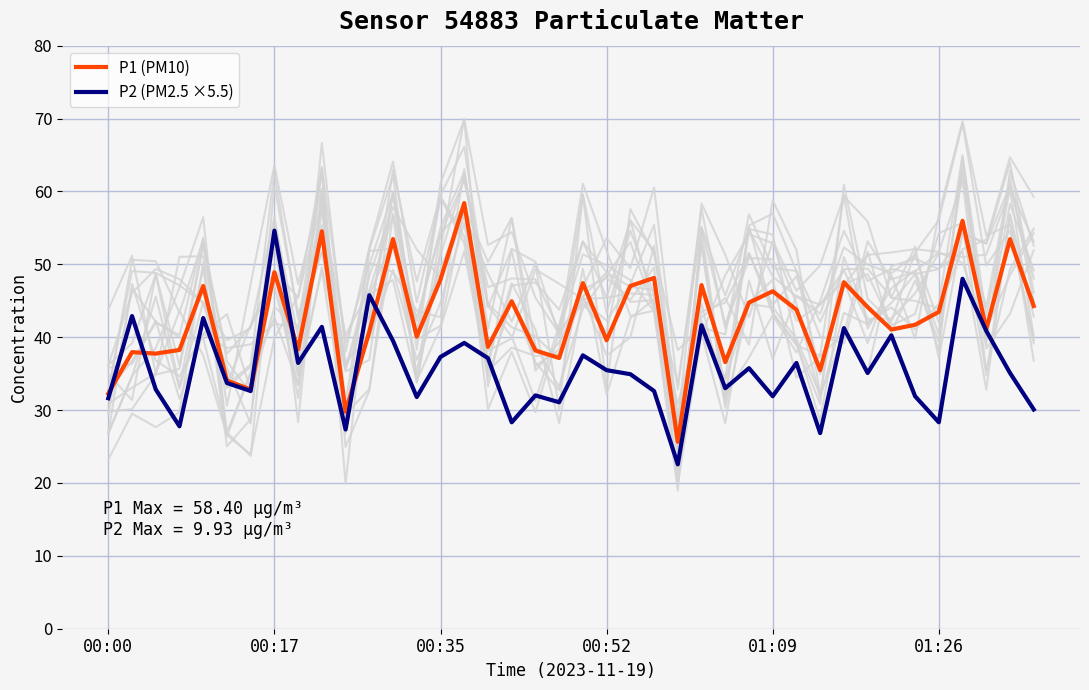

Is the value of P1 (PM10) at 00:35 greater than the value of P2 (PM2.5 ×5.5) at 00:52?

Yes